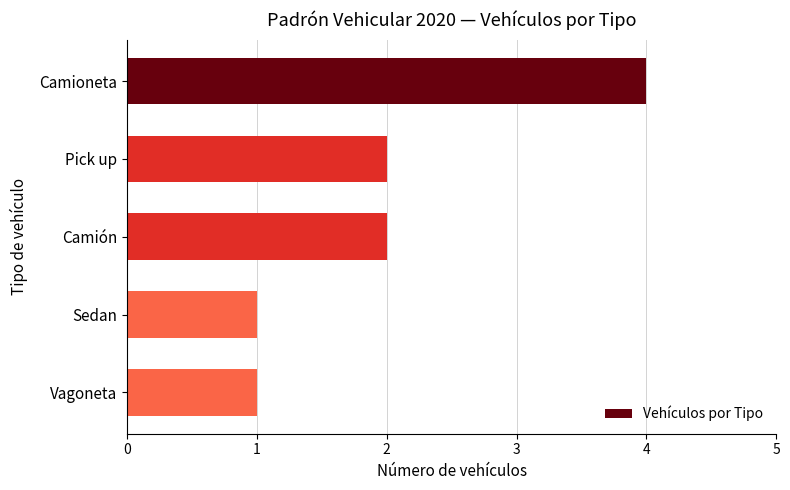

Is it true that the value at Camioneta is 4?

True